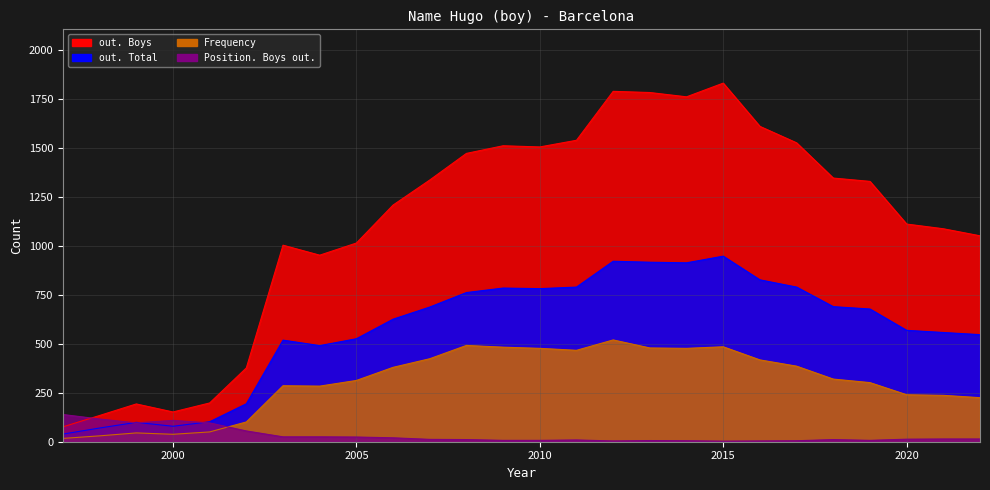

Is it true that Frequency equals 88 at 2001?

False